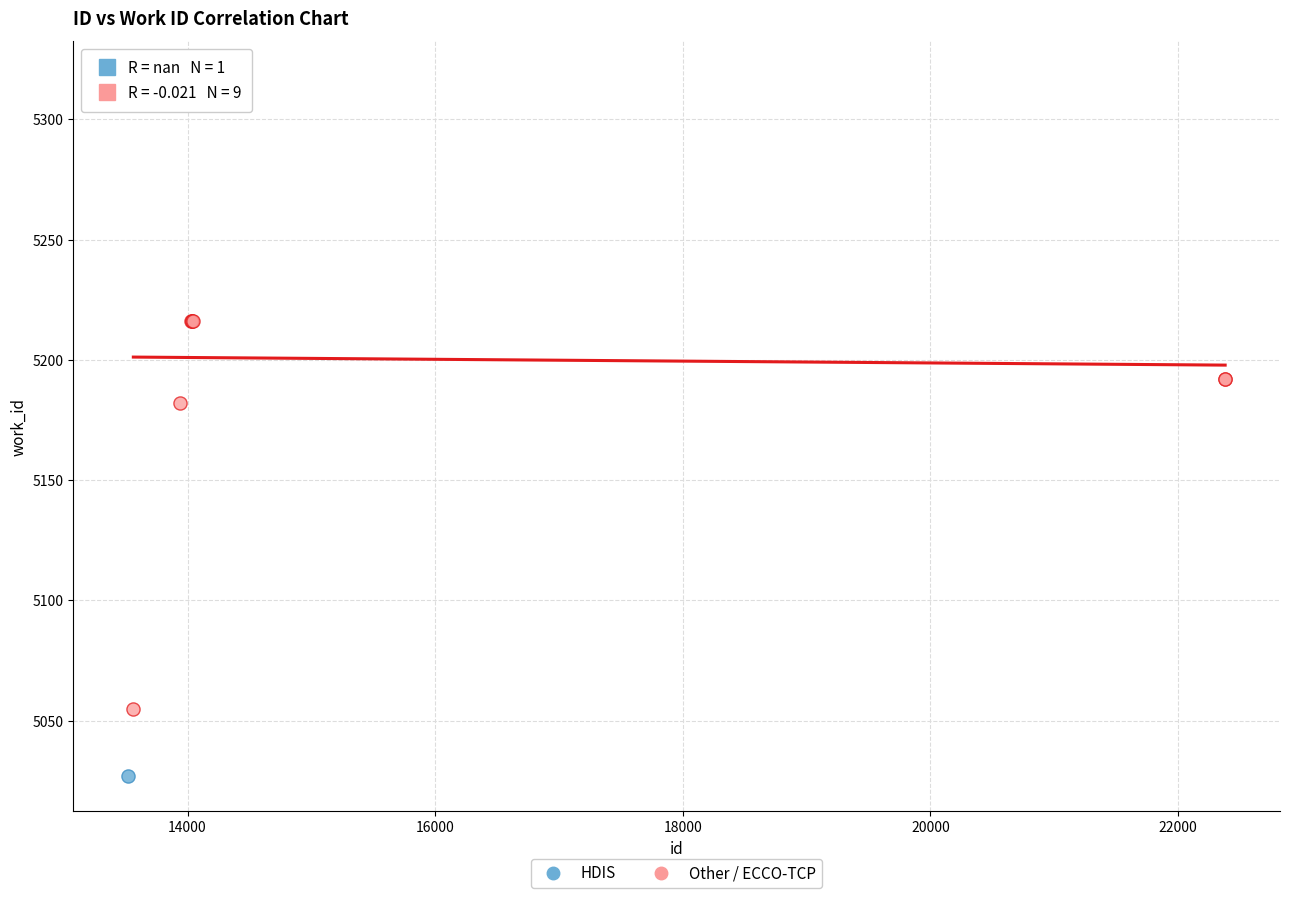

What are all the series names shown in the legend?

HDIS, Other / ECCO-TCP